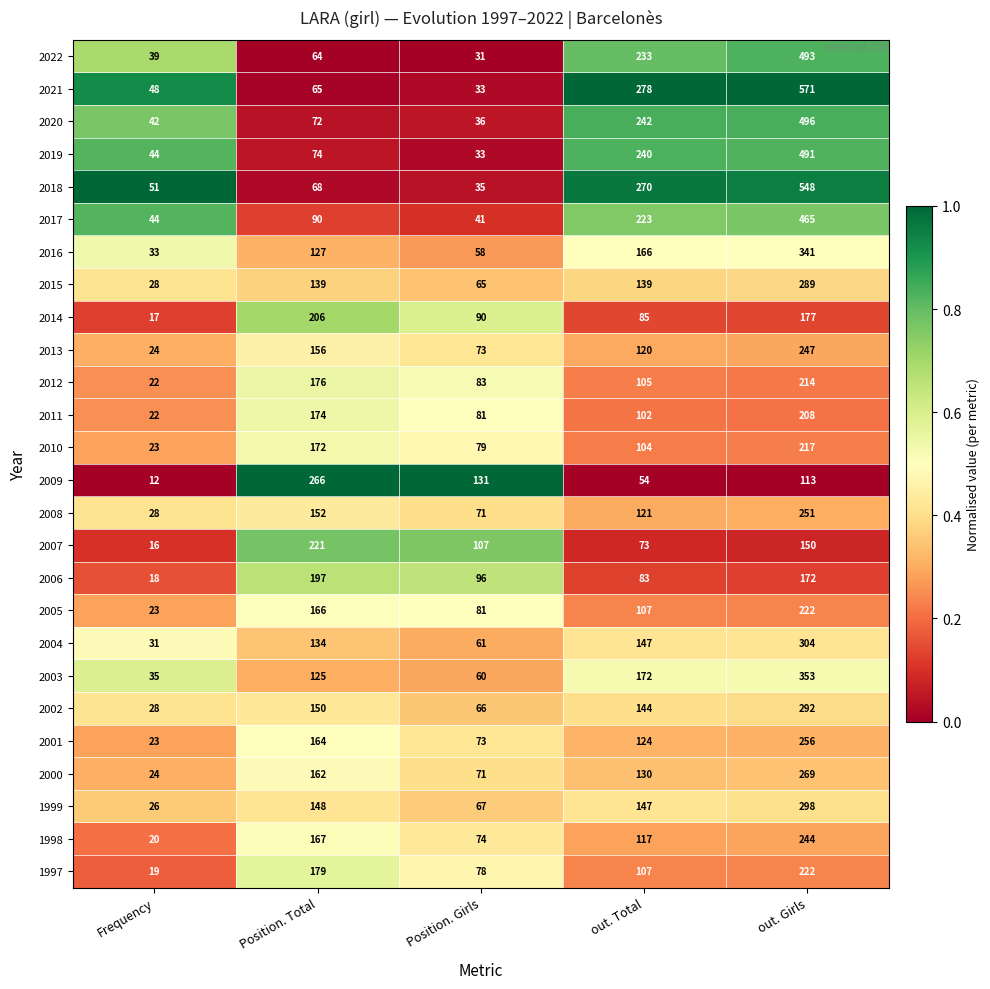

True or false: 2007 has a value of 107 at Position. Girls.

True